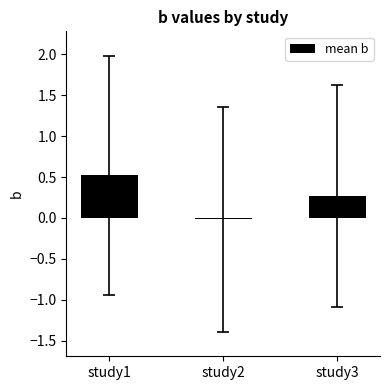

Rank the categories by value from highest to lowest.

study1, study3, study2